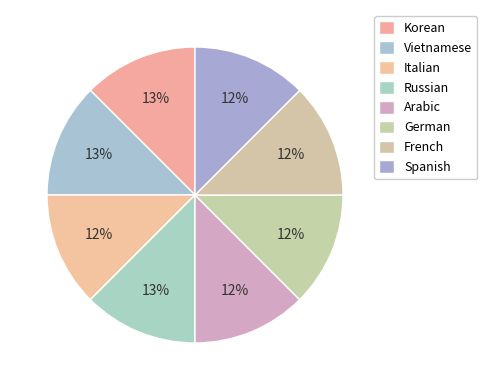

How many slices are in this pie chart?

8